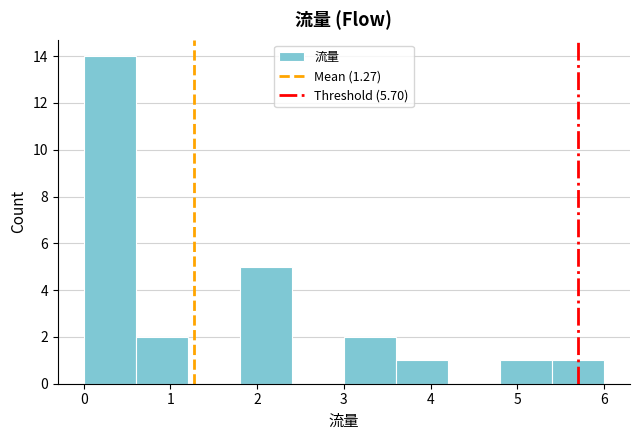

Over which range of the x-axis is the bar tallest?

0.0 to 0.6